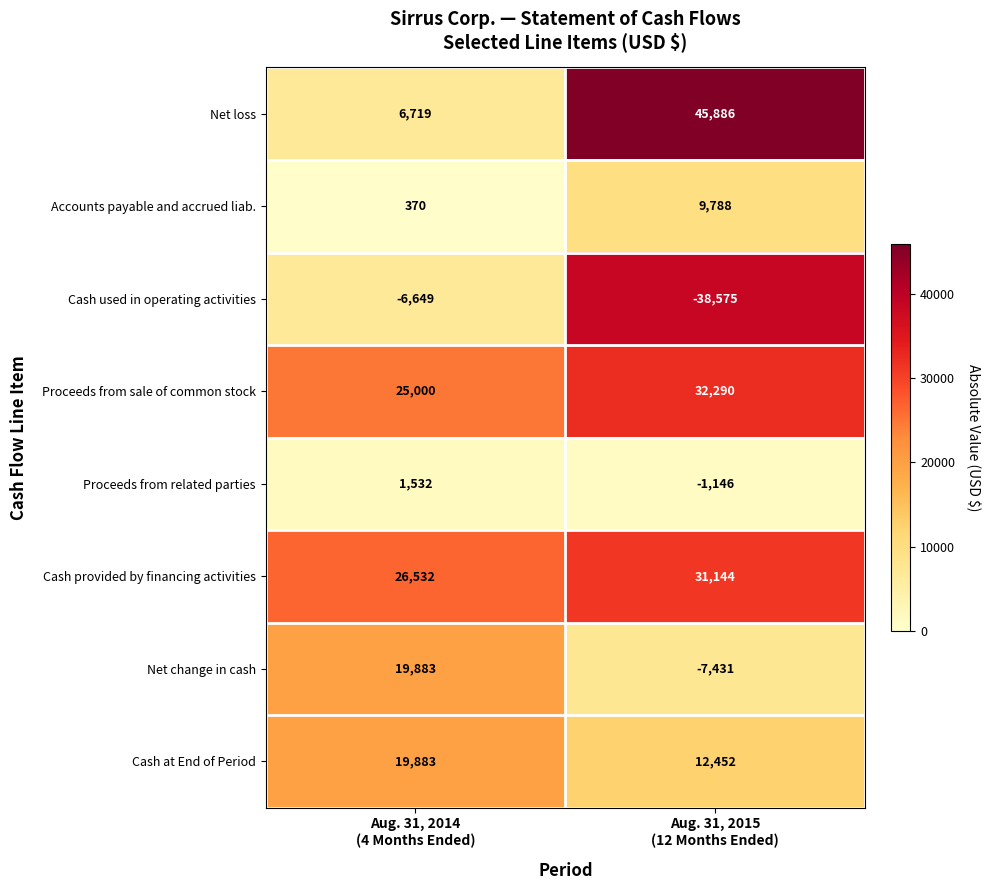

Which series has the largest range (max minus min)?

Net loss